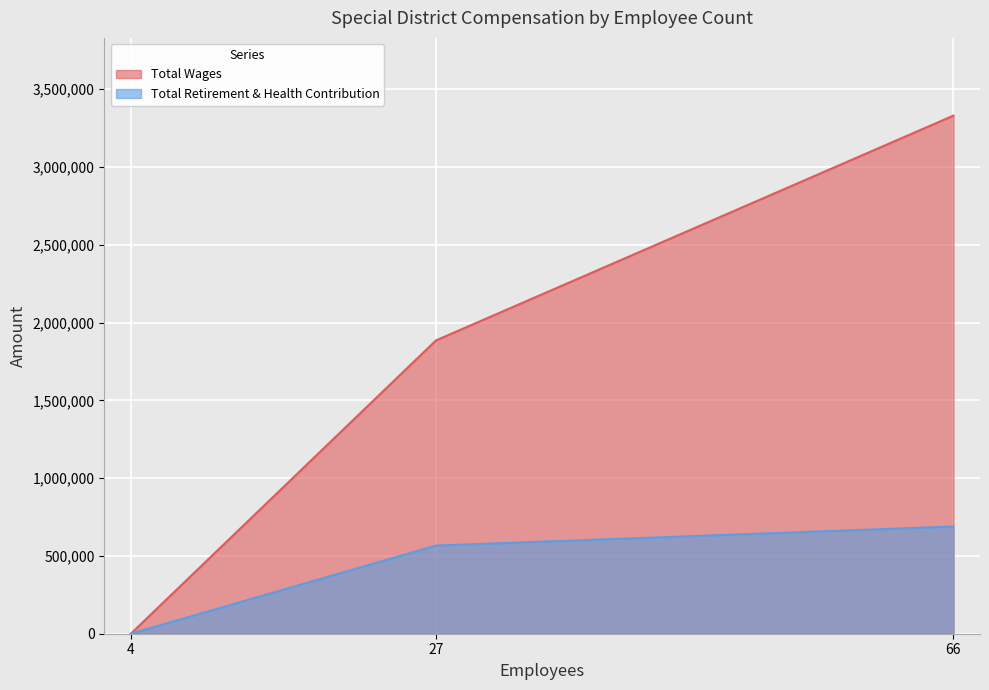

Is the value of Total Retirement & Health Contribution at 4 greater than the value of Total Wages at 66?

No